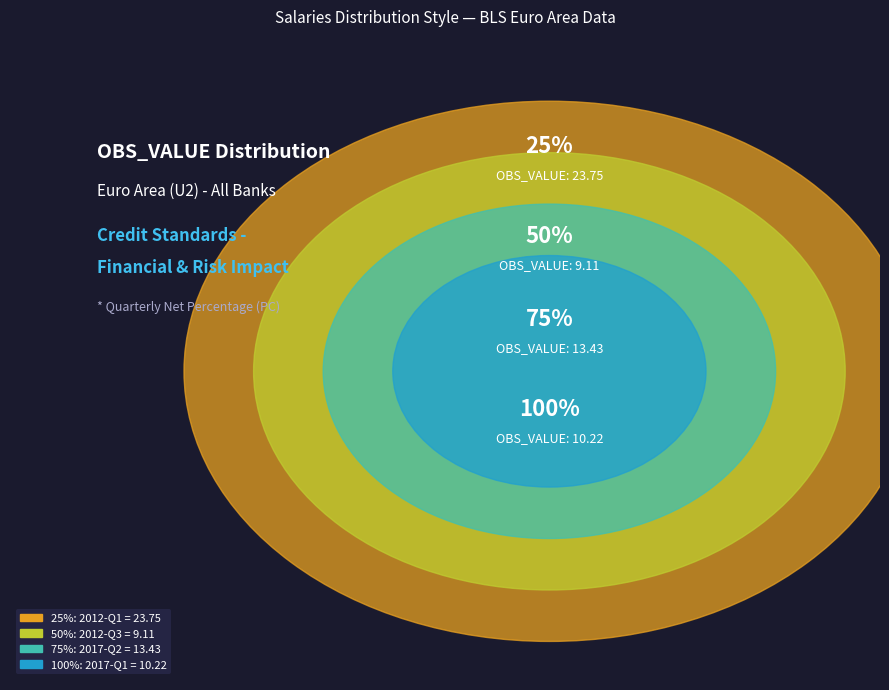

Which has a higher value, 2012-Q1 or 2017-Q1?

2012-Q1